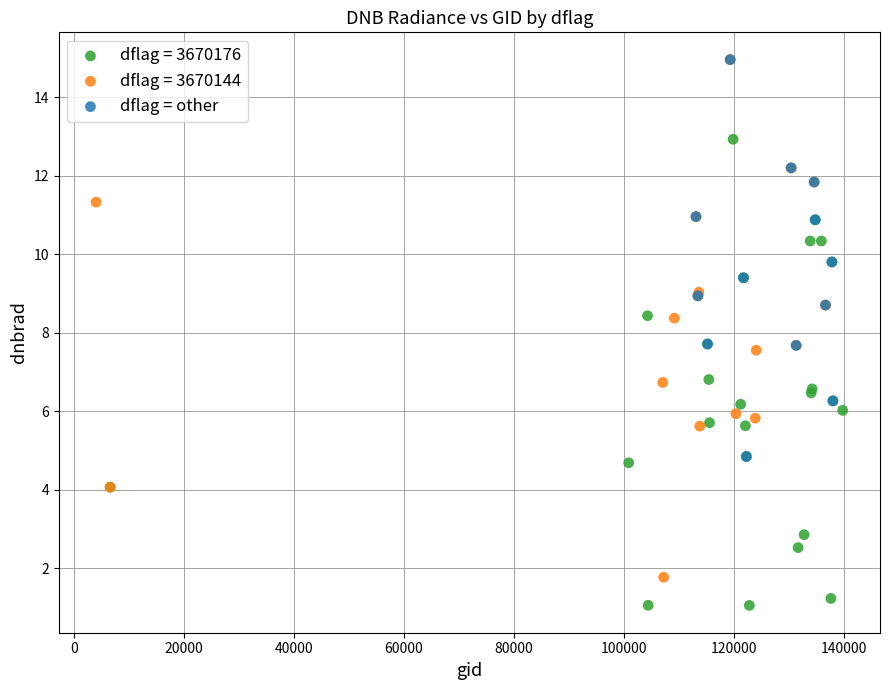

Which series has the widest spread of Y values?

dflag = 3670144